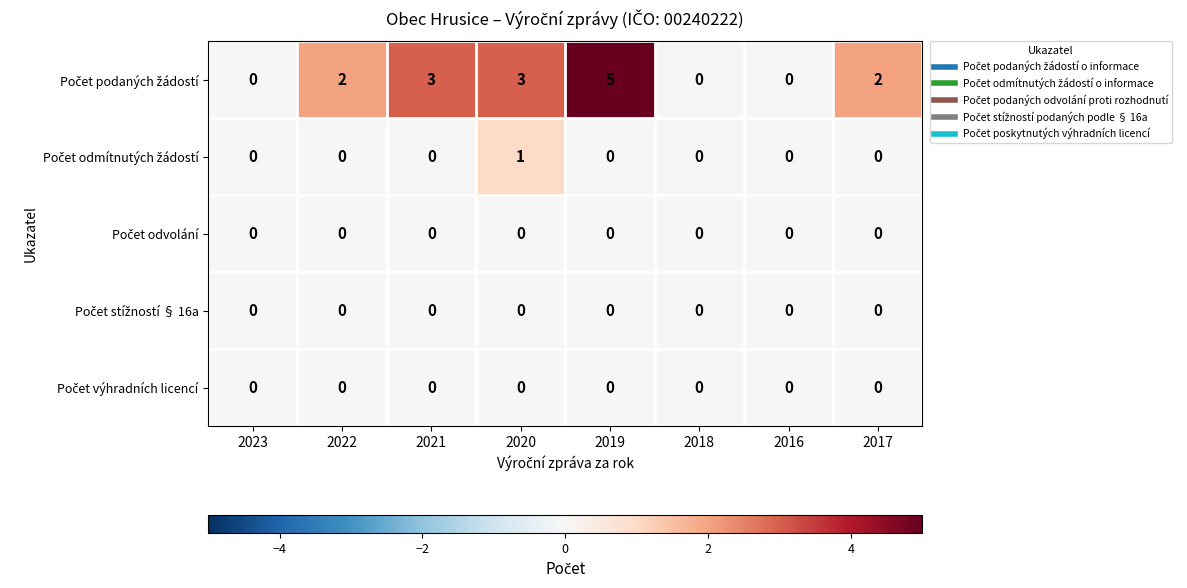

Which category has the highest value across all series?

2019